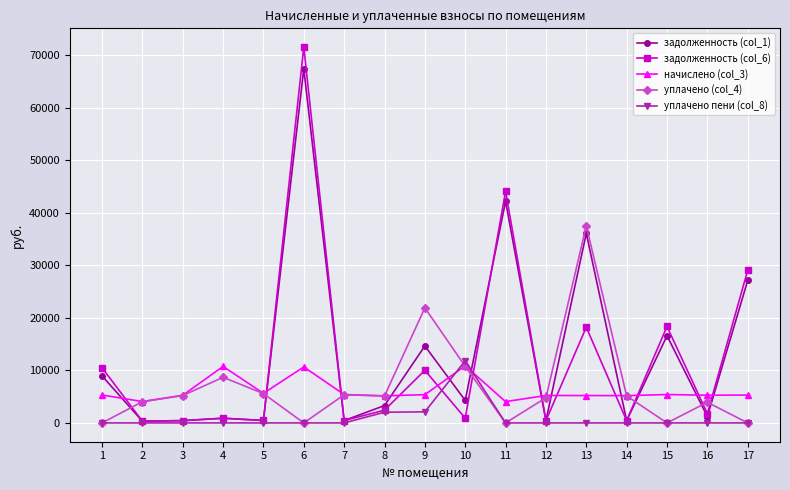

Is the value of уплачено пени (col_8) at 16 greater than the value of задолженность (col_6) at 4?

No